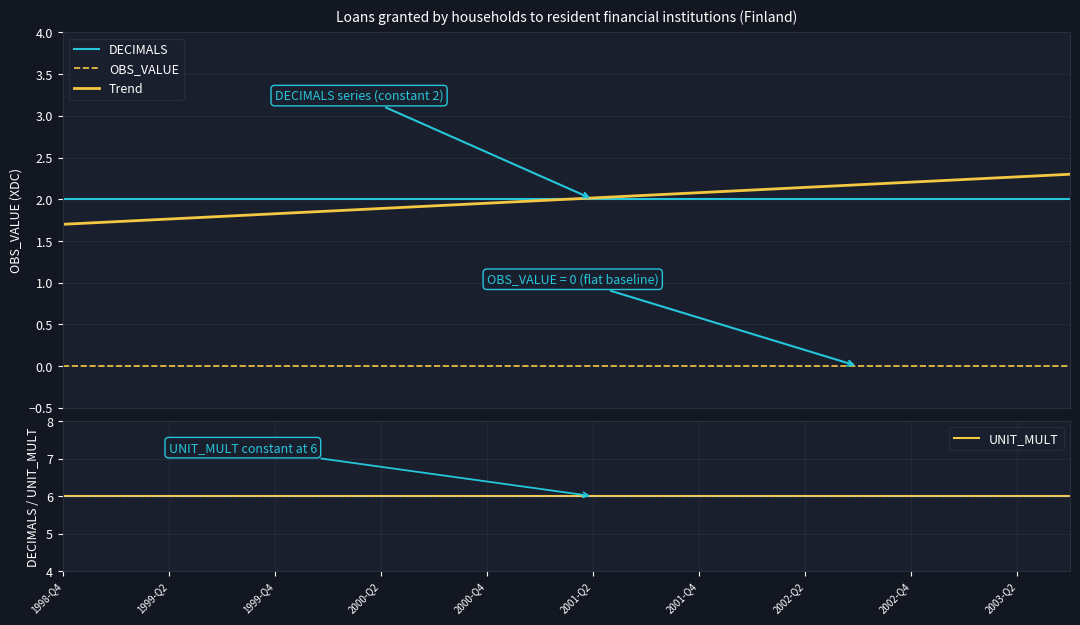

Where is OBS_VALUE nearest to the value 0?

1998-Q4